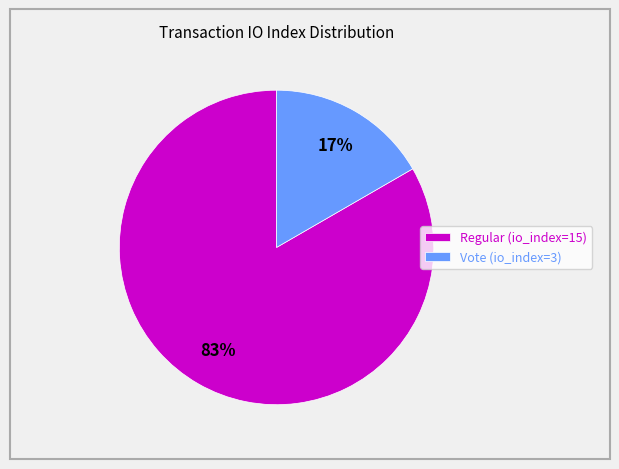

Combined, do Regular (io_index=15) and Vote (io_index=3) account for over 50%?

Yes